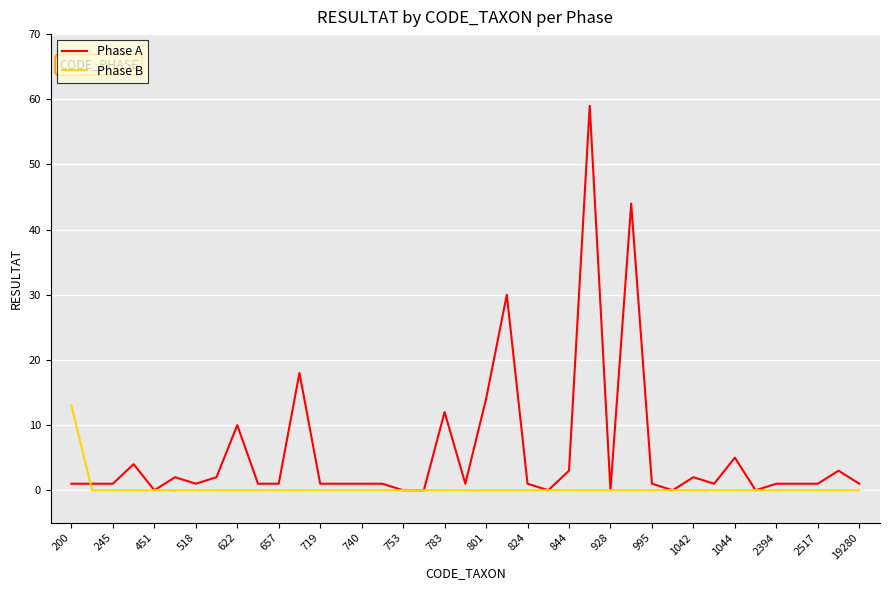

Which series has the largest total across all categories?

Phase A